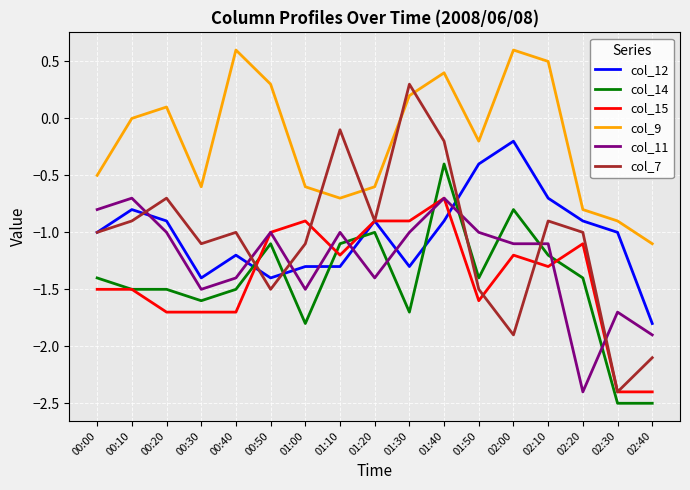

Is this an area chart (filled region under the line)?

No